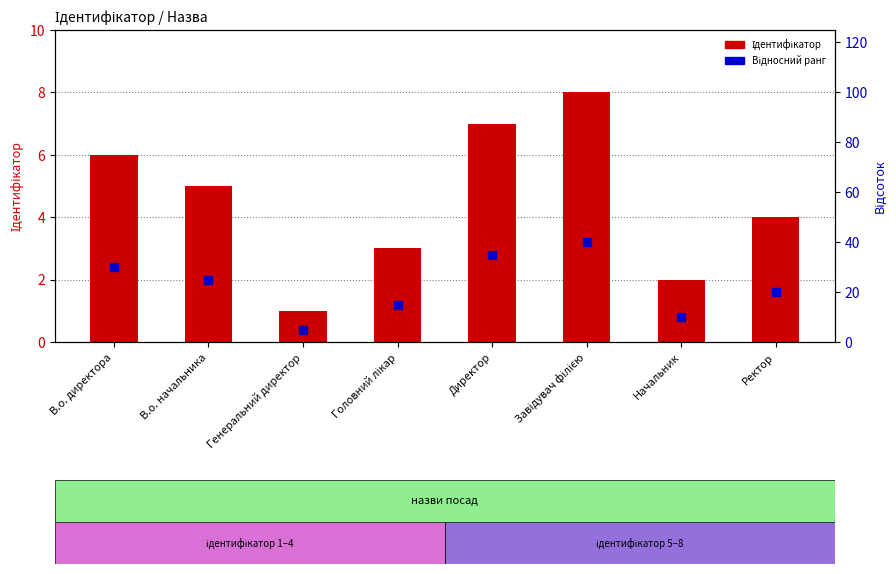

Which series contains the highest Y value?

Ідентифікатор